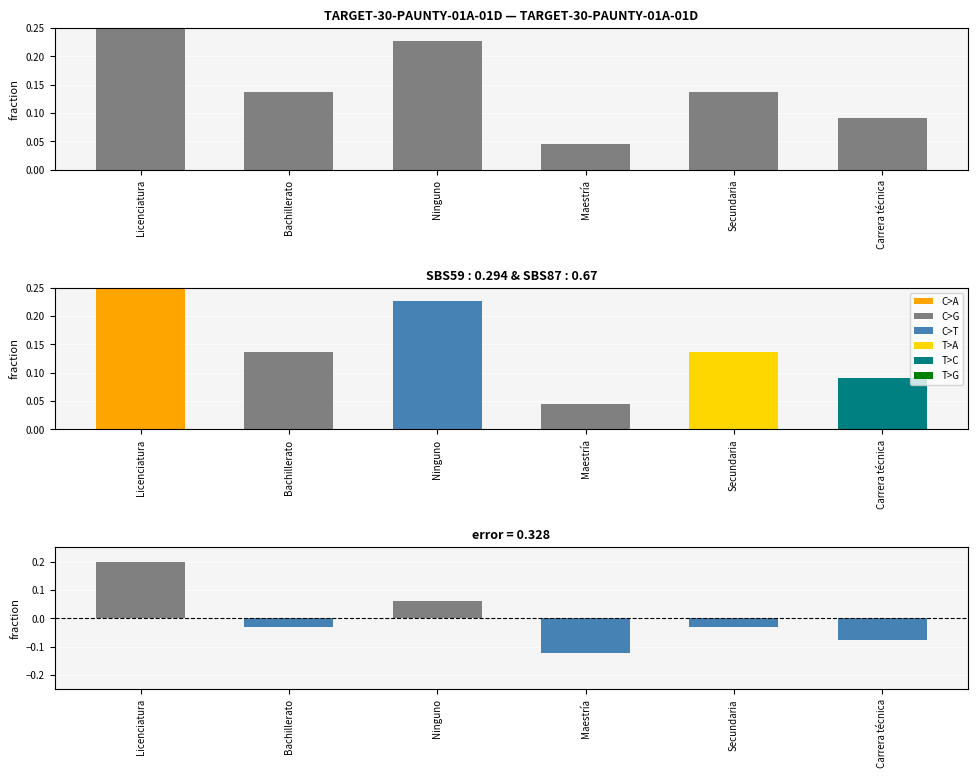

At which label is the value closest to 0?

Maestría